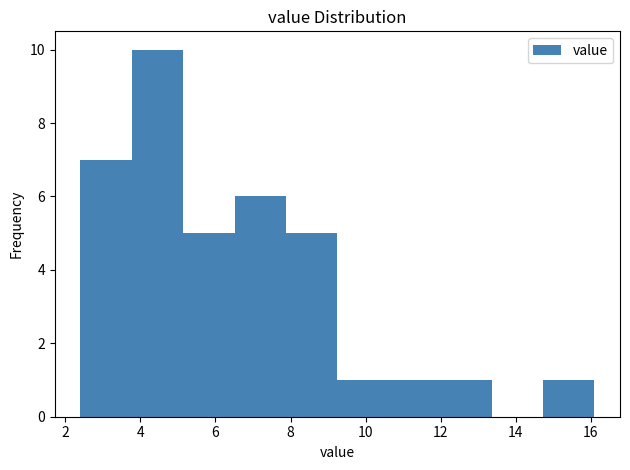

Over which range of the x-axis is the bar tallest?

3.8 to 5.2